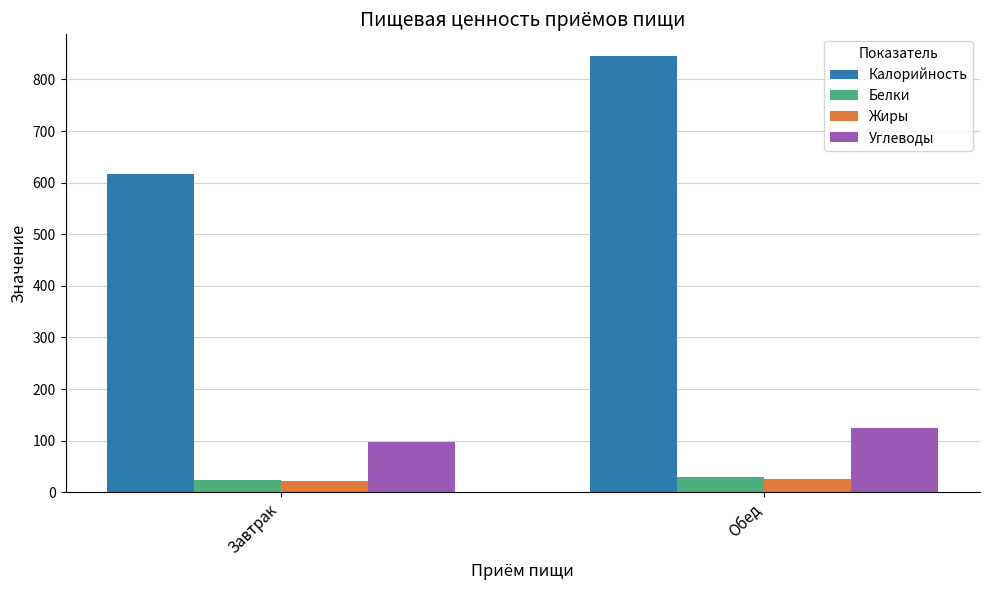

Reading left to right, extract all data points from this chart.

Калорийность: Завтрак=616.0	Обед=845.2
Белки: Завтрак=23.1	Обед=29.0
Жиры: Завтрак=21.0	Обед=26.0
Углеводы: Завтрак=97.0	Обед=124.8